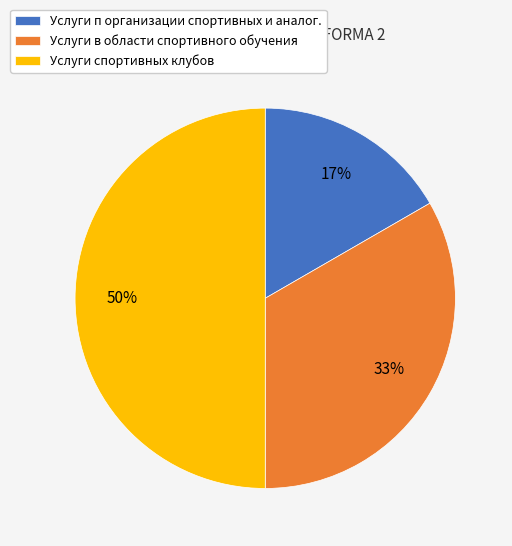

To the nearest percent, what is the average slice percentage?

33%